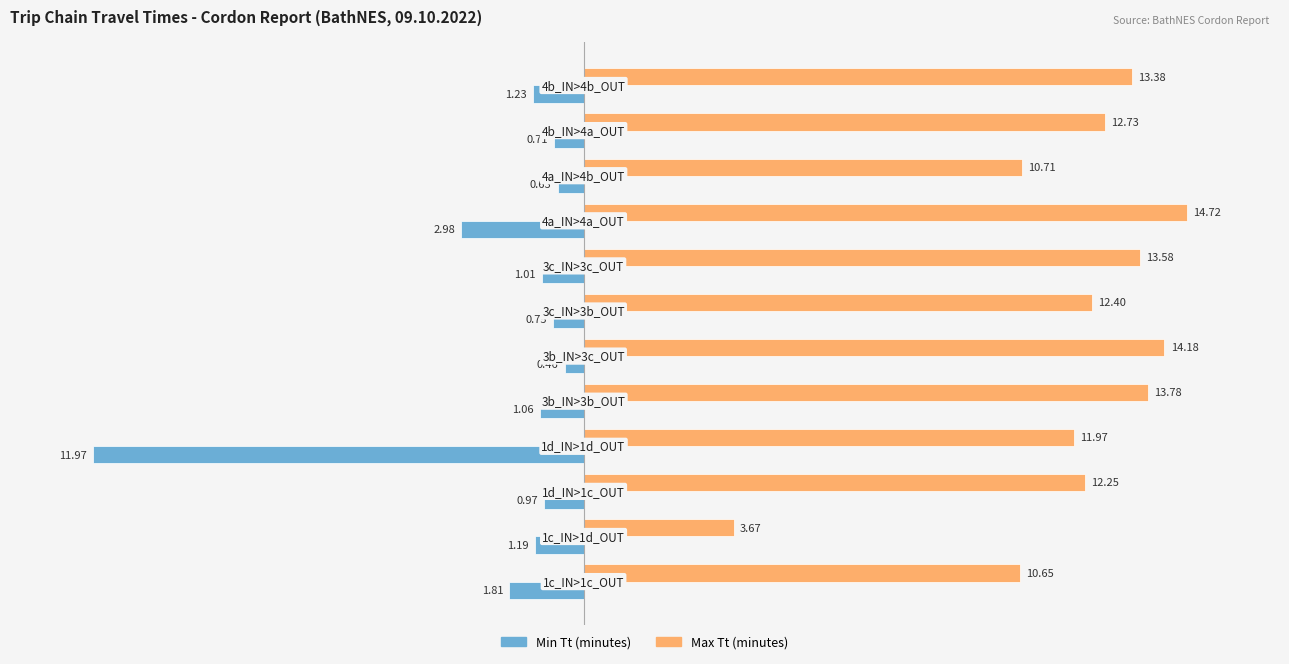

Which series has the largest range (max minus min)?

Min Tt (minutes)